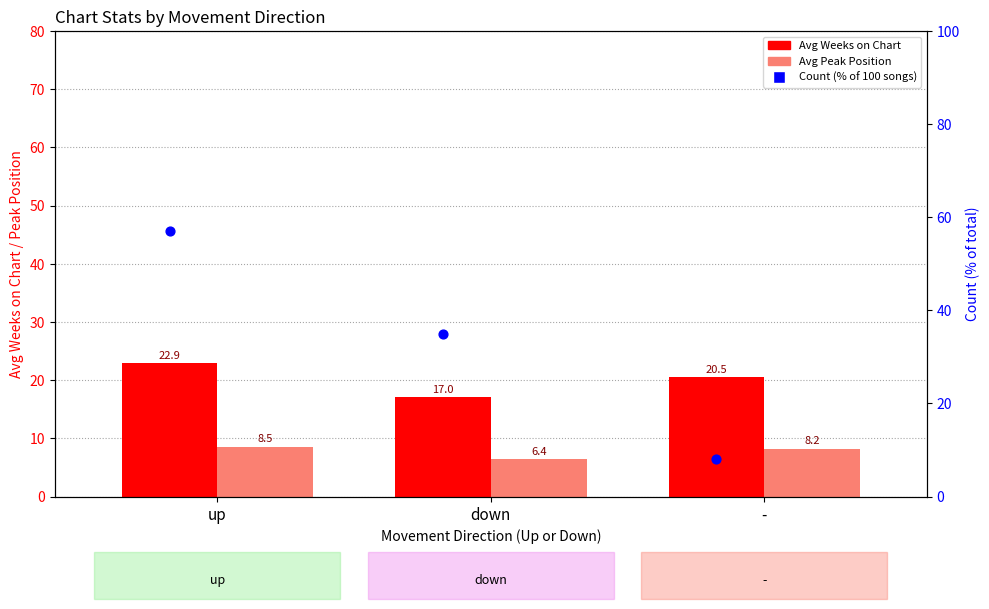

Which series reaches the maximum Y coordinate?

Count (pct of total)